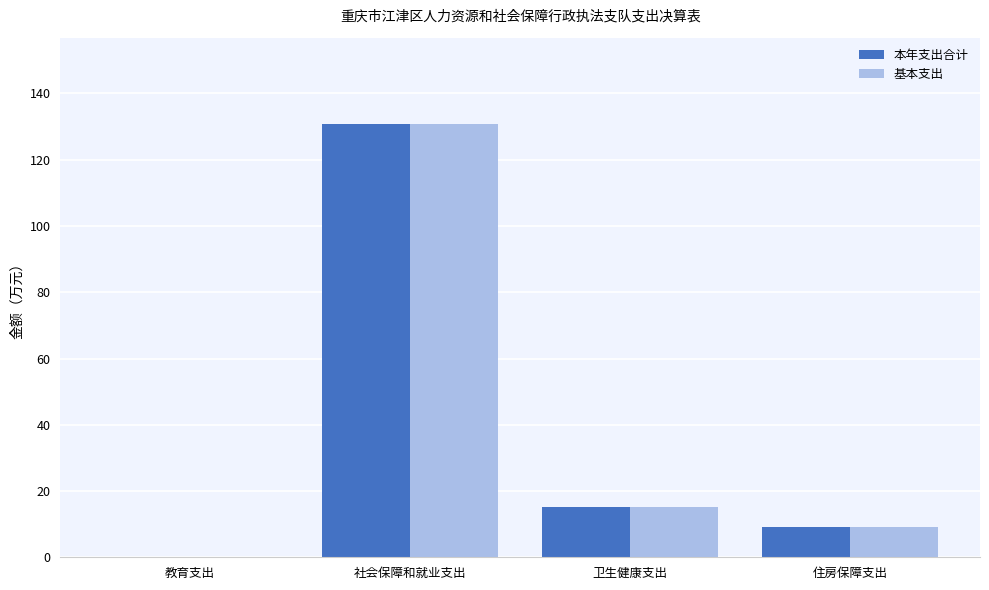

Reading left to right, what are all the values shown in this chart?

本年支出合计: 0.2	130.7	15.1	9.1
基本支出: 0.2	130.7	15.1	9.1